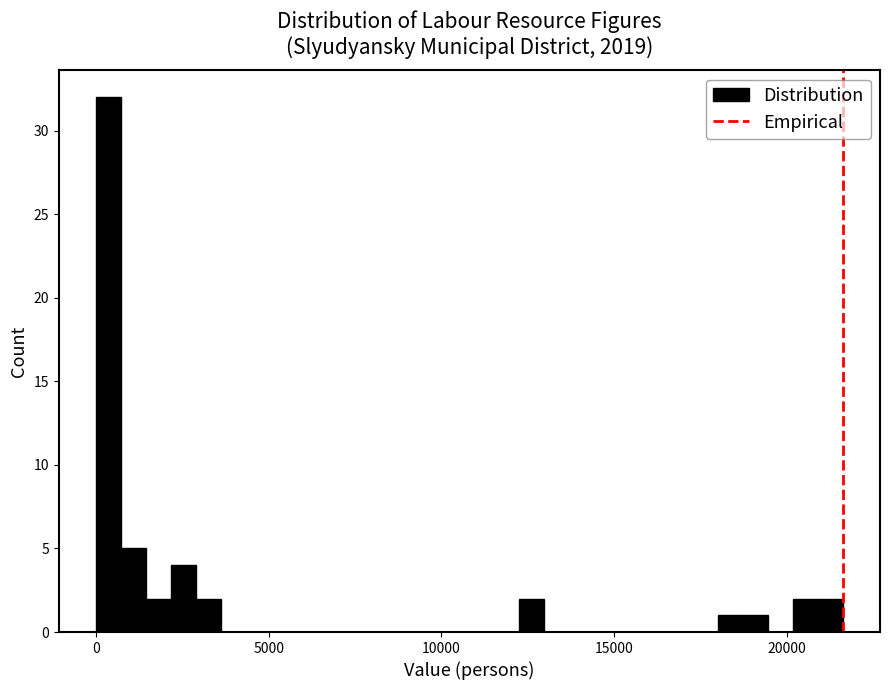

Read against the x-axis, roughly where is the centre of the tallest bar?

500